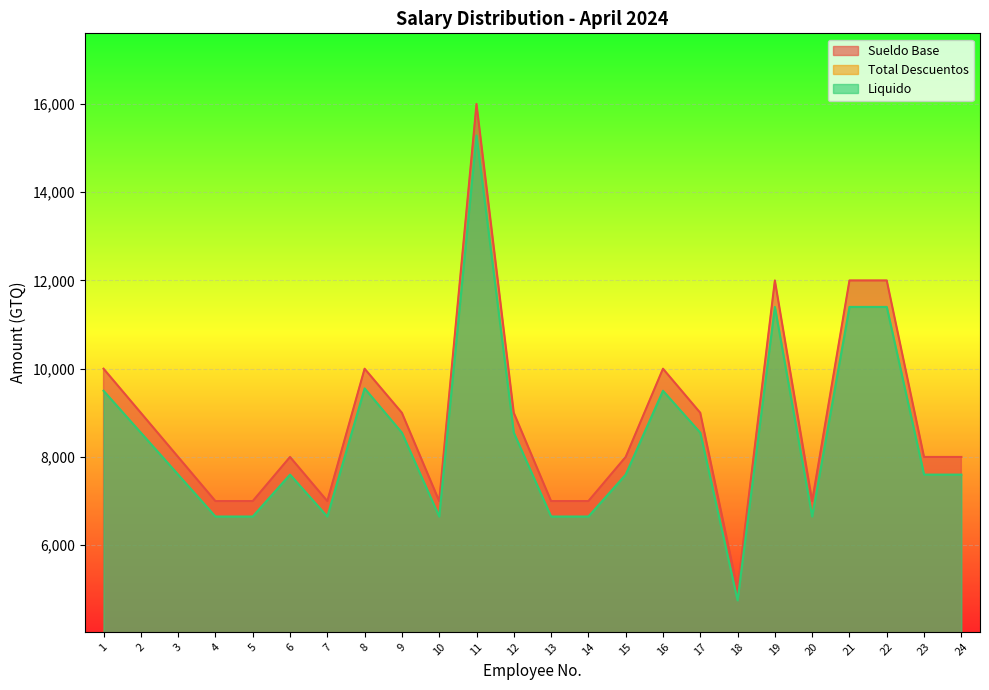

Which series changed the most between 16 and 18?

Sueldo Base